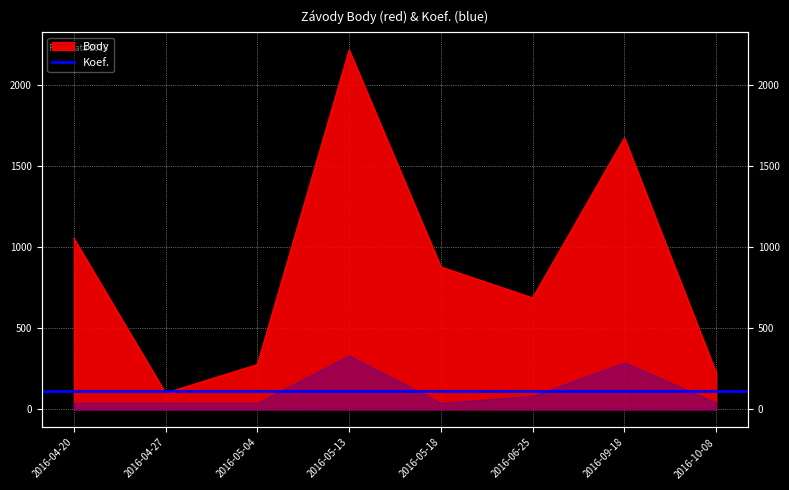

Is it true that the value at 2016-05-18 is 879?

True